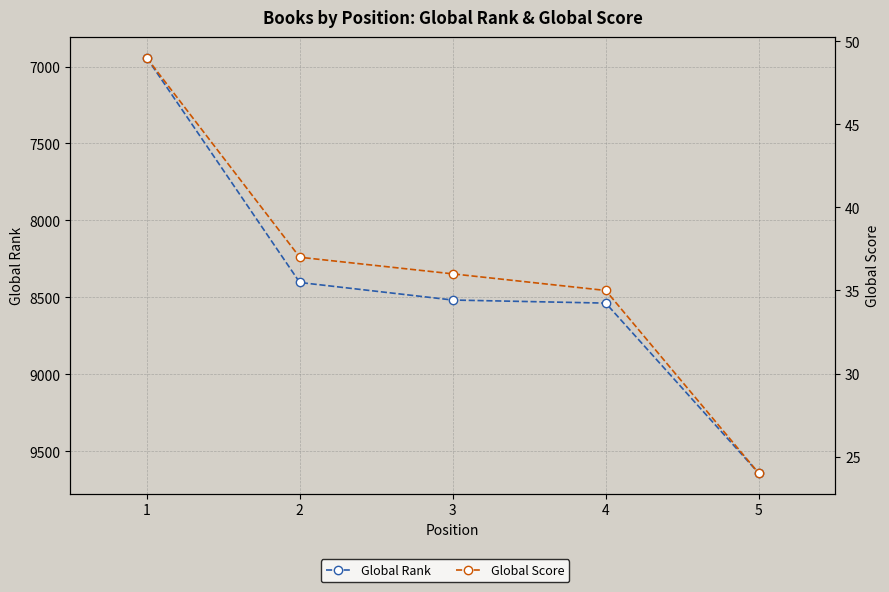

True or false: Global Rank has more than 2 interior local peaks.

False